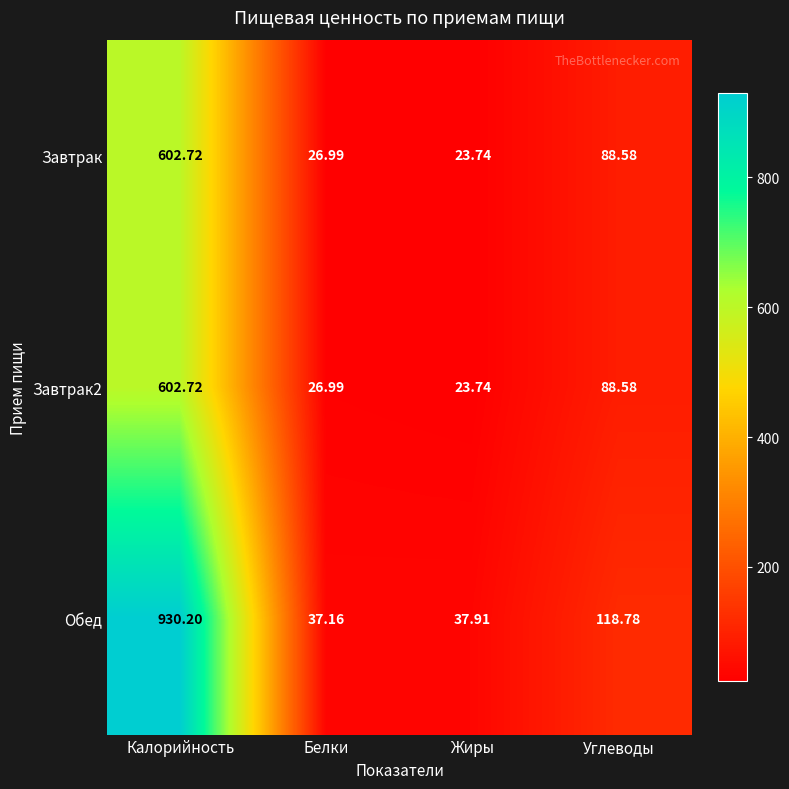

What is the maximum value shown in the chart?

930.2